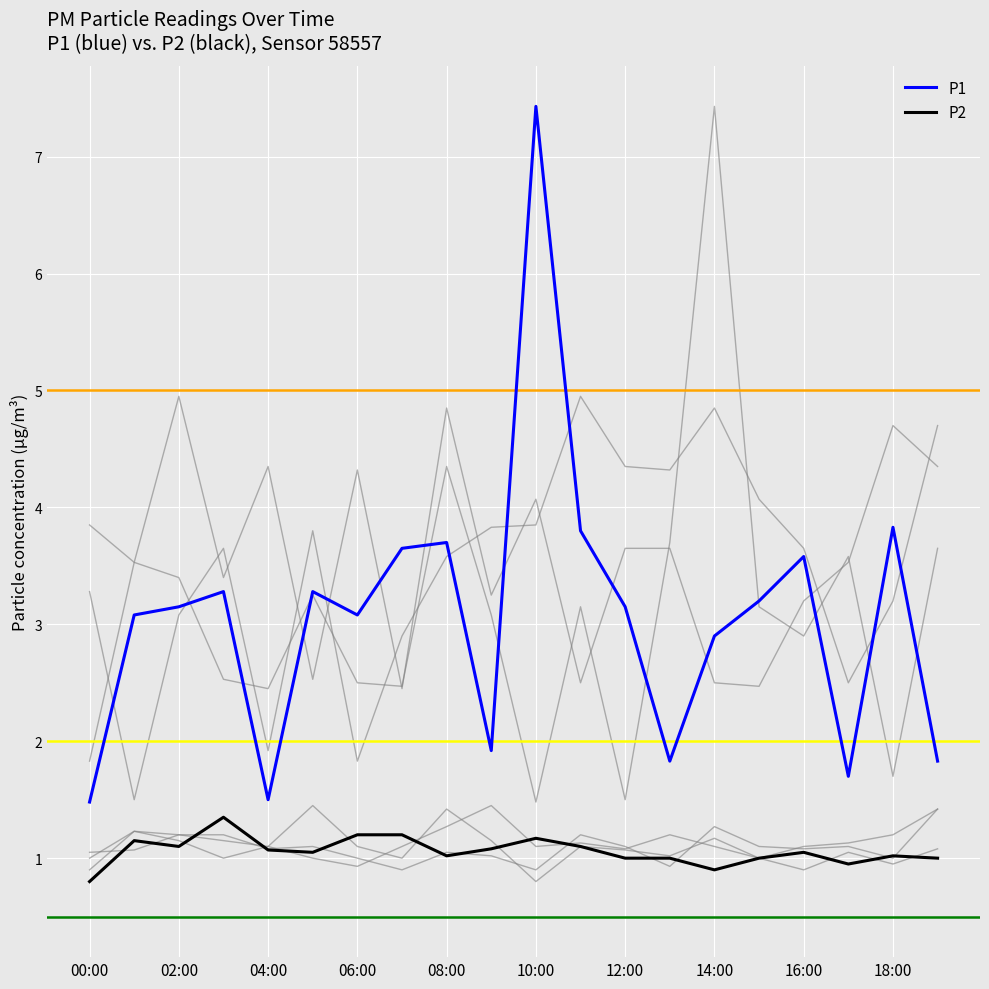

How many lines are shown in the chart?

2